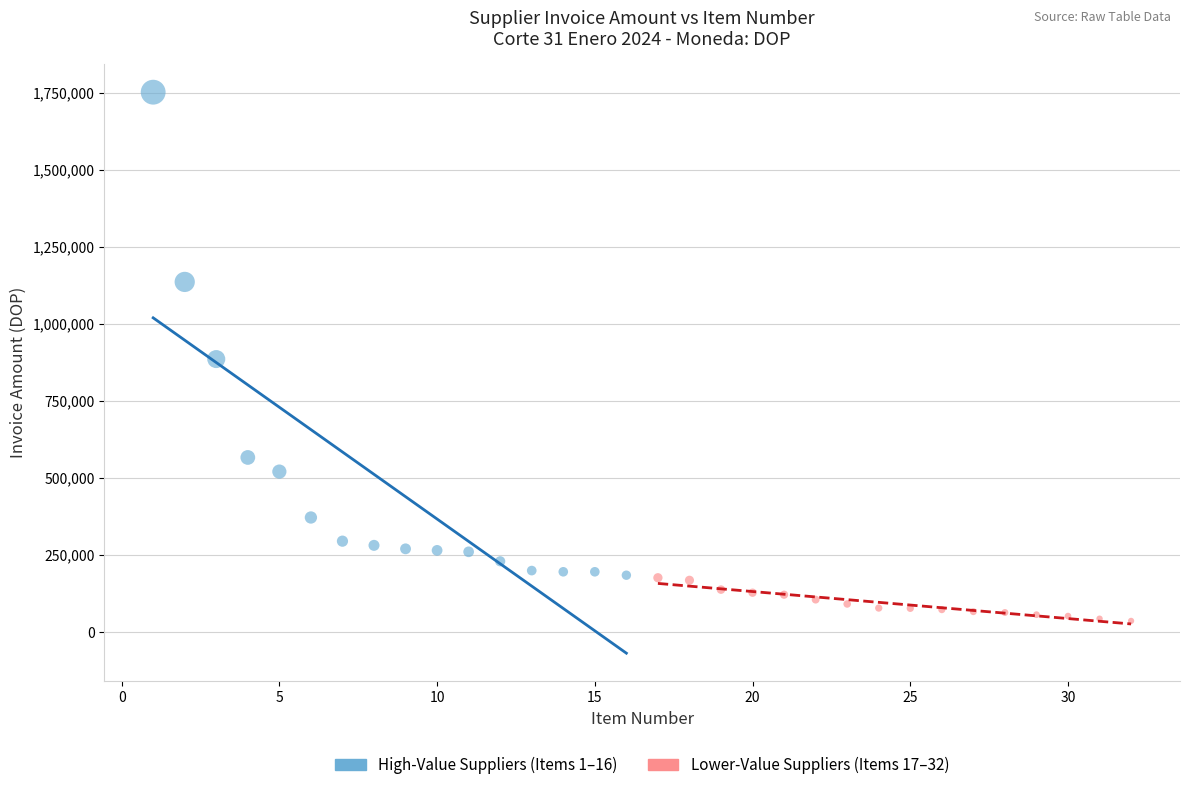

Which series has the largest Y range (max minus min)?

High-Value Suppliers (Items 1–16)